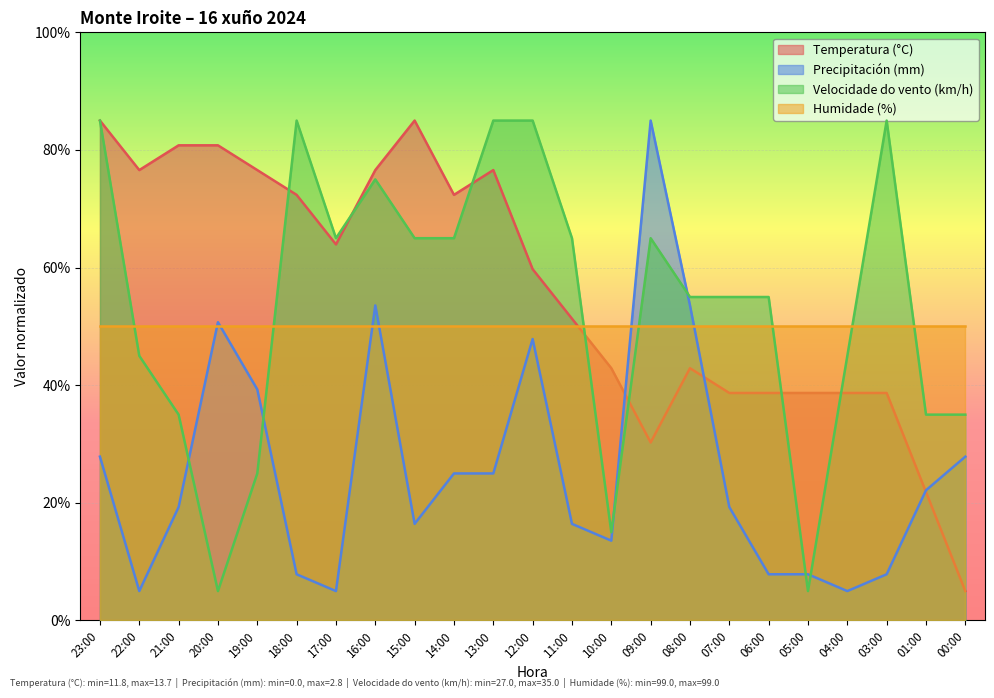

What is the label of the 19th point from the right?

19:00